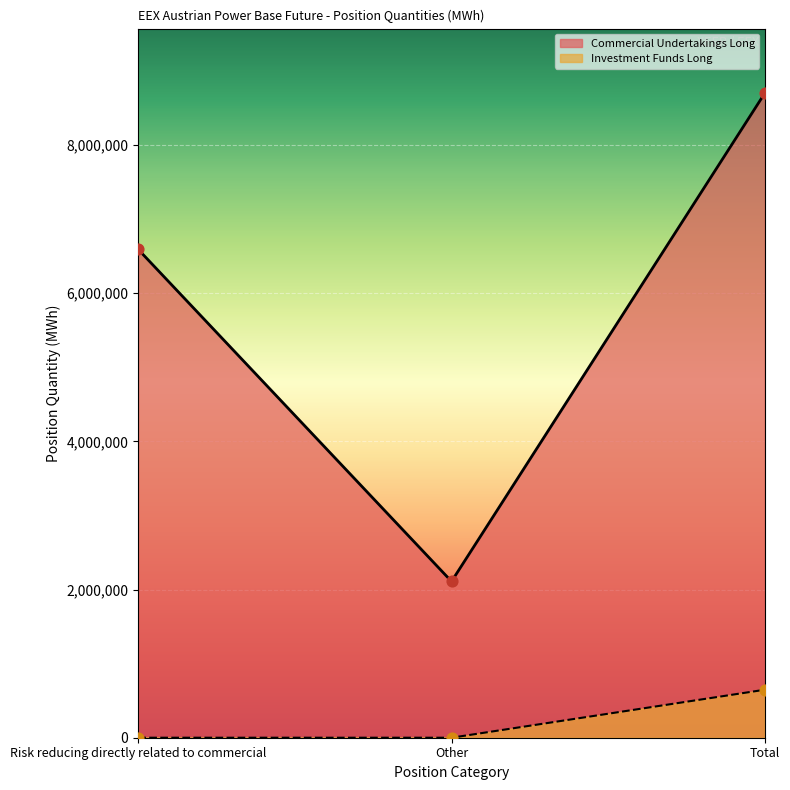

Which series reaches the minimum Y coordinate?

Investment Funds Long